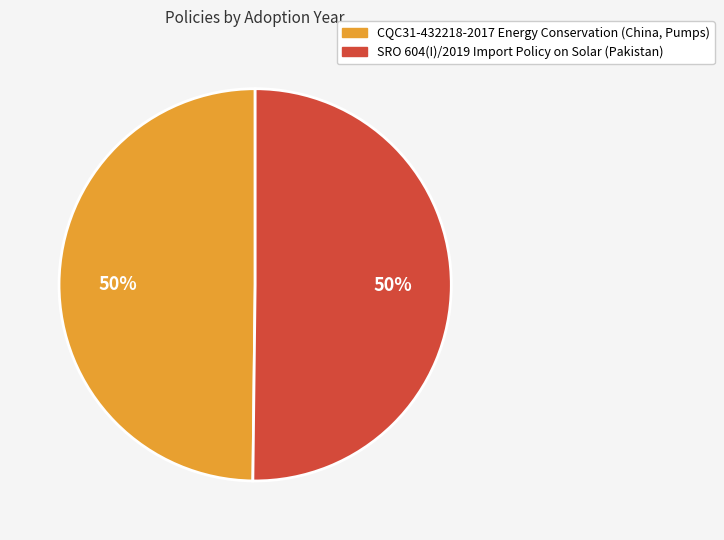

Count the number of slices in the pie.

2